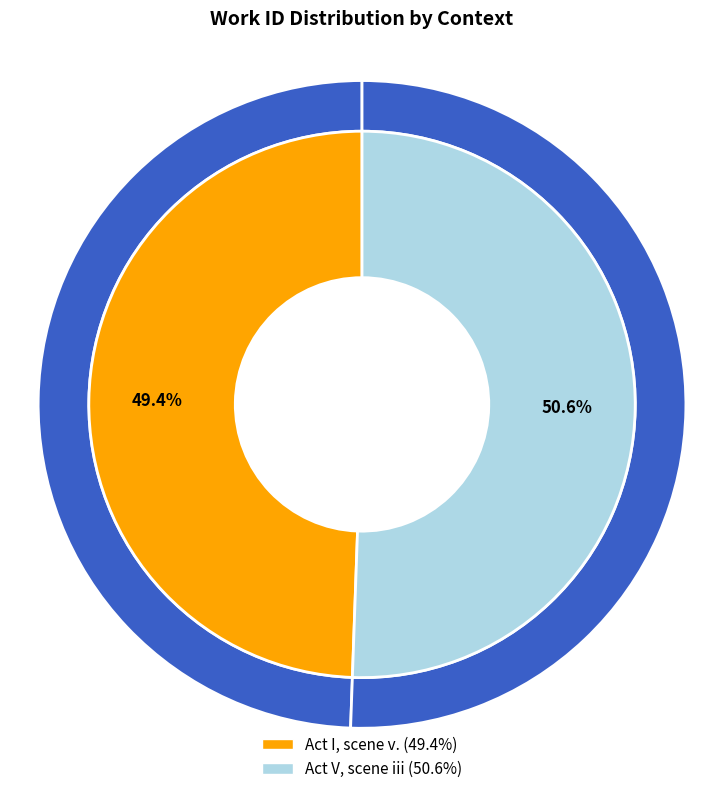

How many slices are in this pie chart?

2